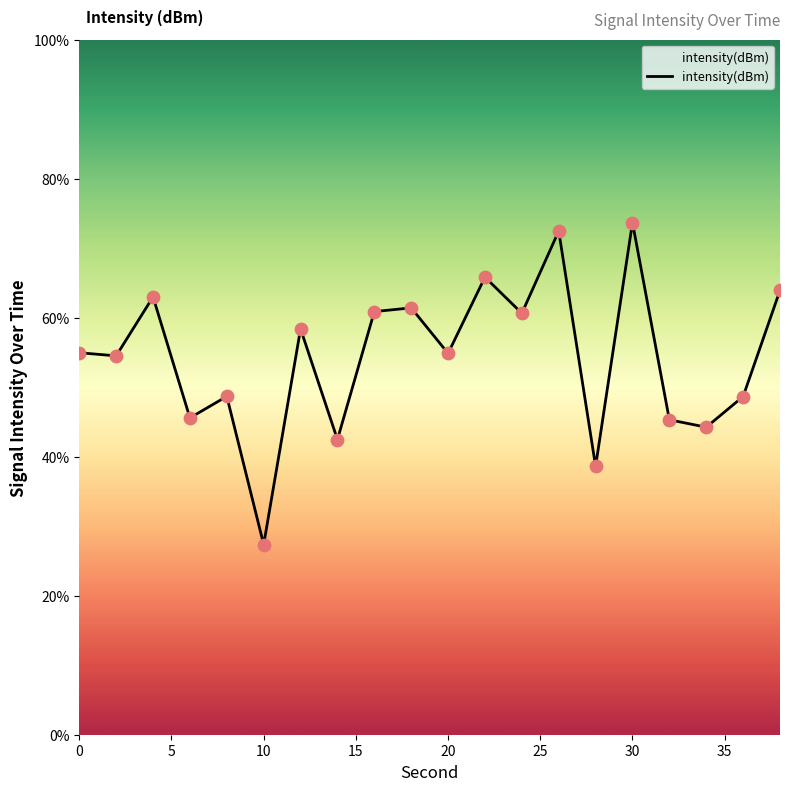

What is the minimum value shown in the chart?

27.4